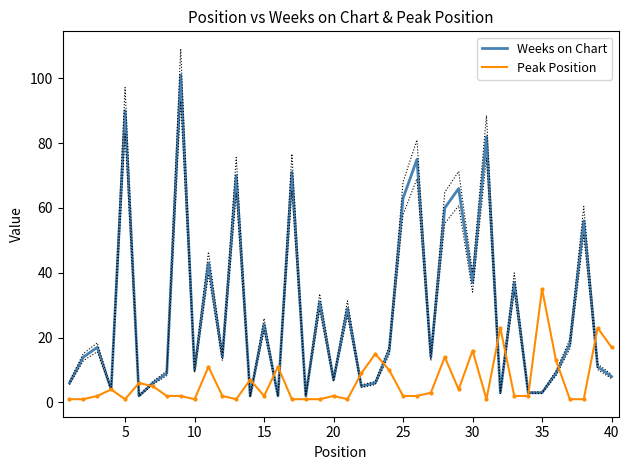

What is the sum of all Weeks on Chart values?

1126